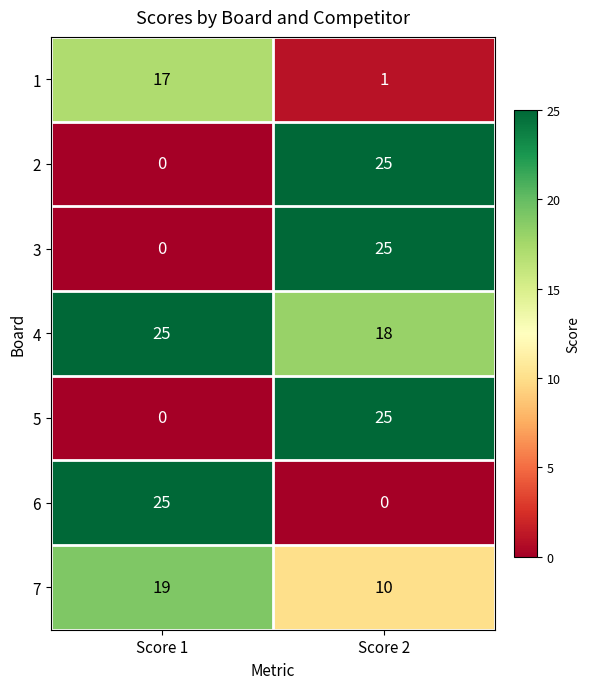

How many categories are shown in the chart?

2